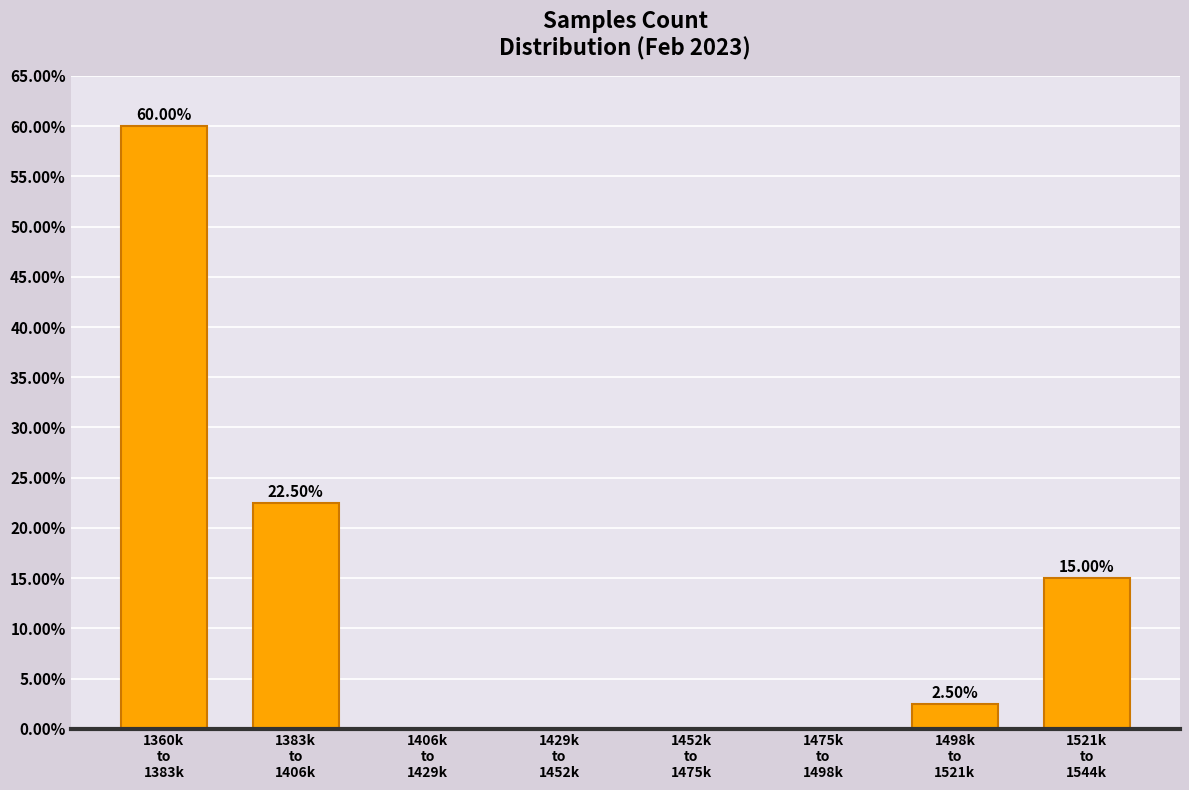

Are the bars horizontal?

No